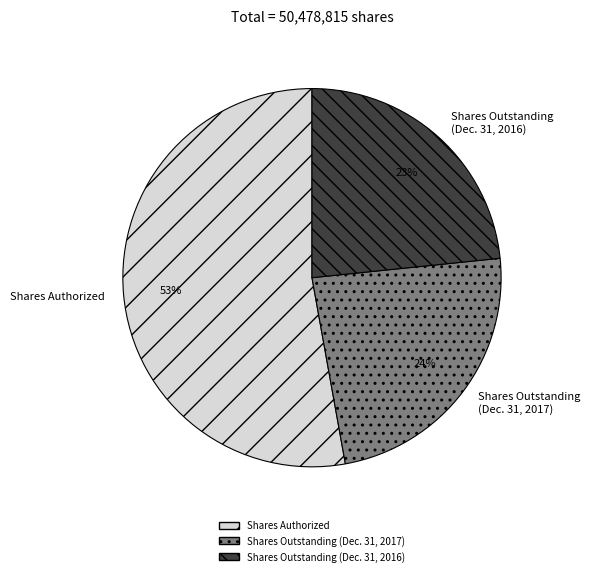

What percentage is the Shares Authorized slice, to the nearest percent?

53%